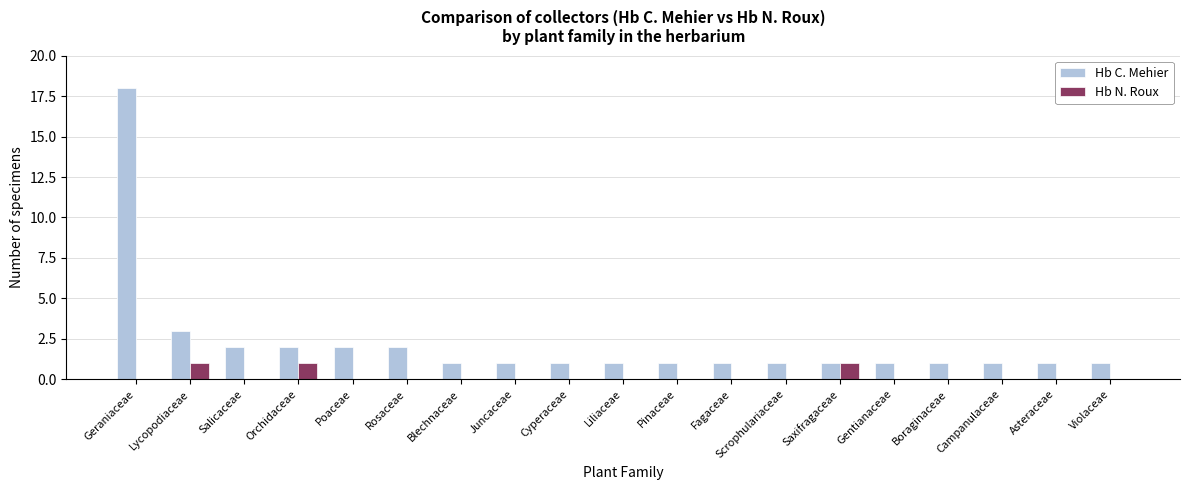

What is the greatest value displayed?

18